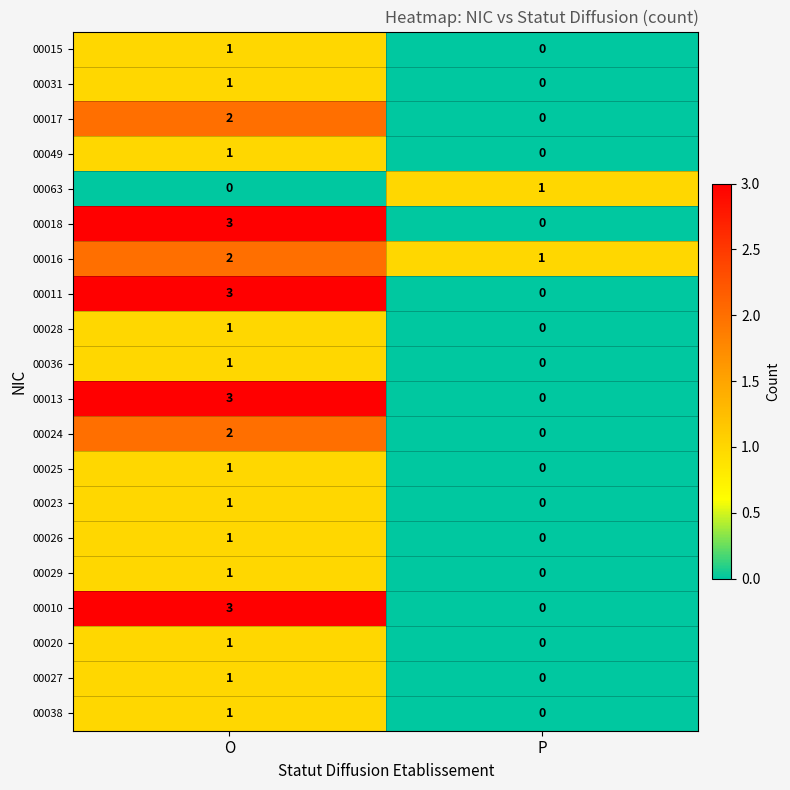

What is the total value across all series at O?

30